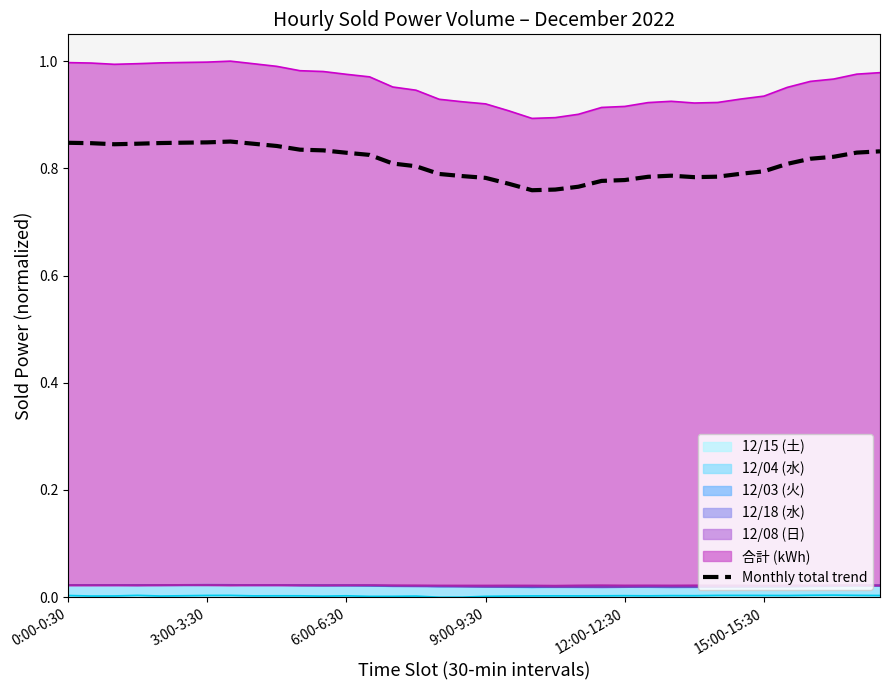

What is the change in value from 19 to 34?

+0.1